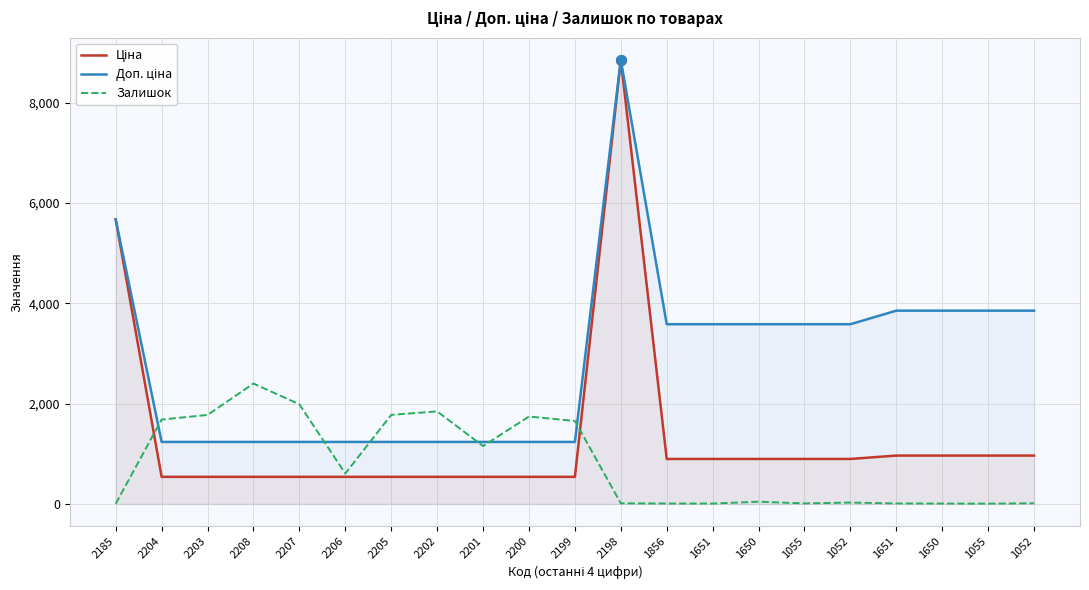

What is the label of the 19th point from the right?

2203